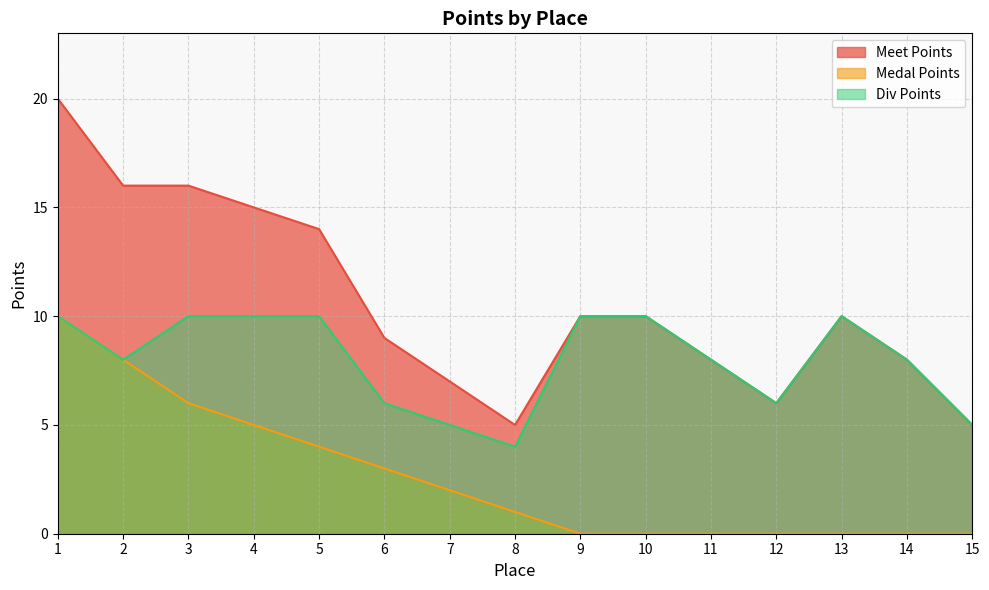

Reading left to right, extract all data points from this chart.

Meet Points: 20	16	16	15	14	9	7	5	10	10	8	6	10	8	5
Medal Points: 10	8	6	5	4	3	2	1	0	0	0	0	0	0	0
Div Points: 10	8	10	10	10	6	5	4	10	10	8	6	10	8	5